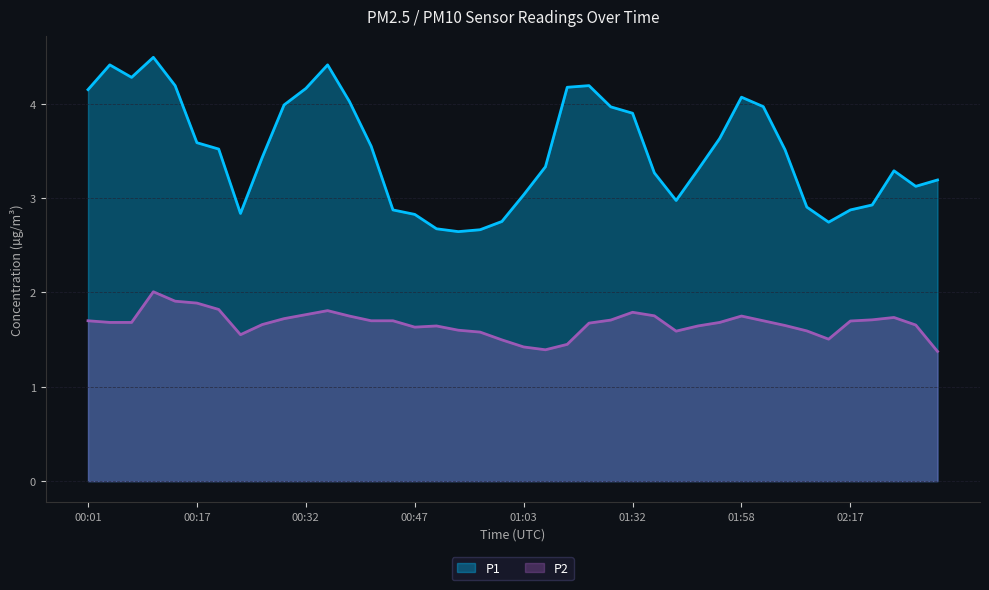

List the series in order of their peak value, highest first.

P1, P2